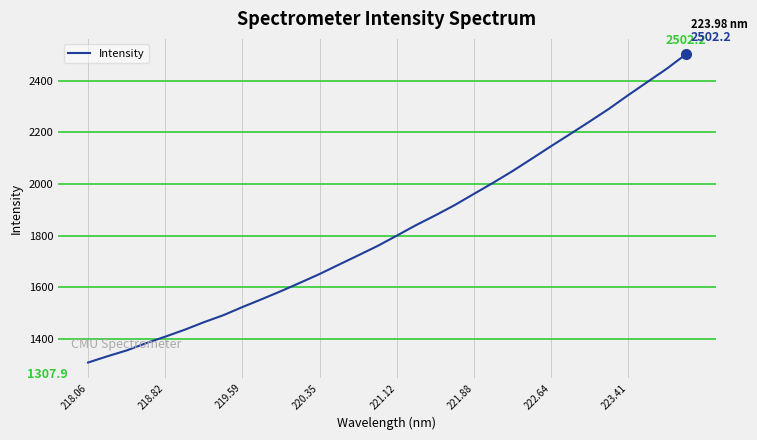

How many lines are shown in the chart?

1